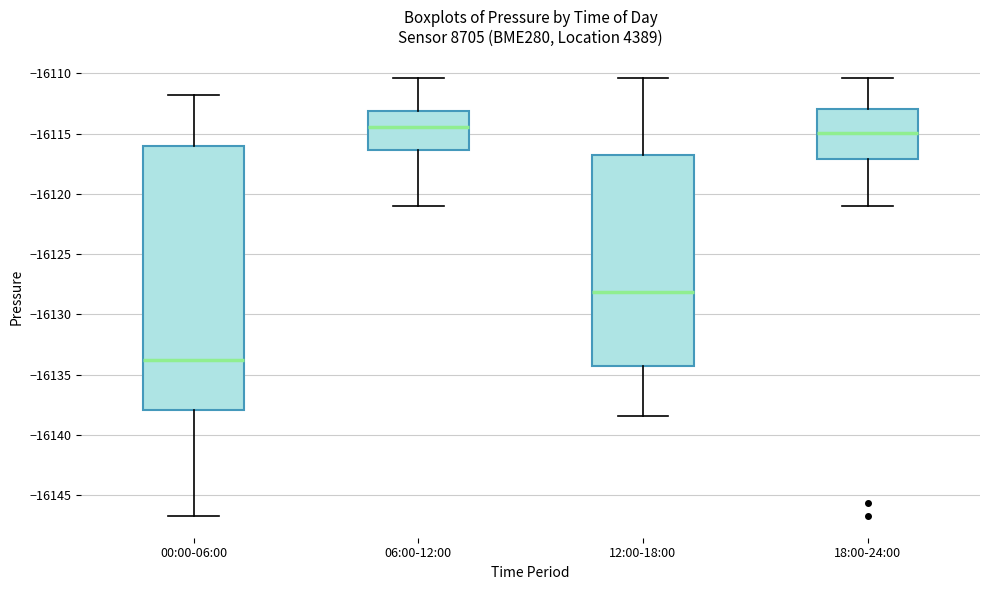

Comparing the boxes themselves (not the whiskers), which one is the tallest?

00:00-06:00